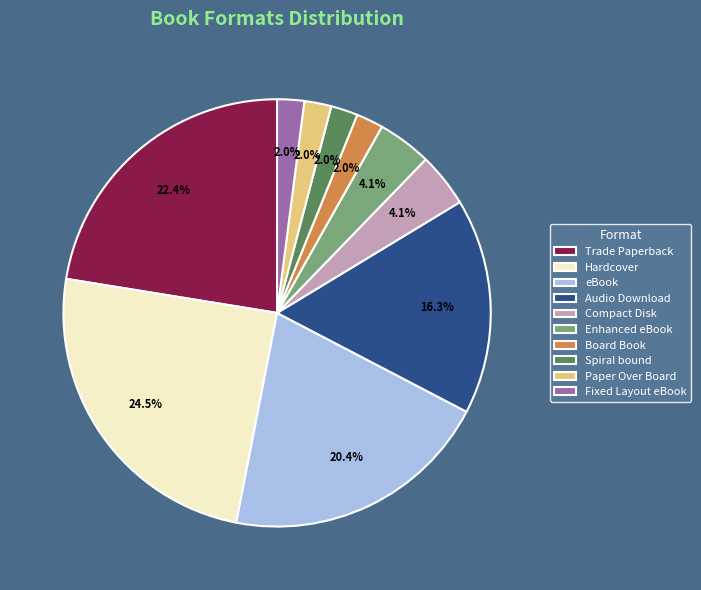

Count the number of slices in the pie.

10